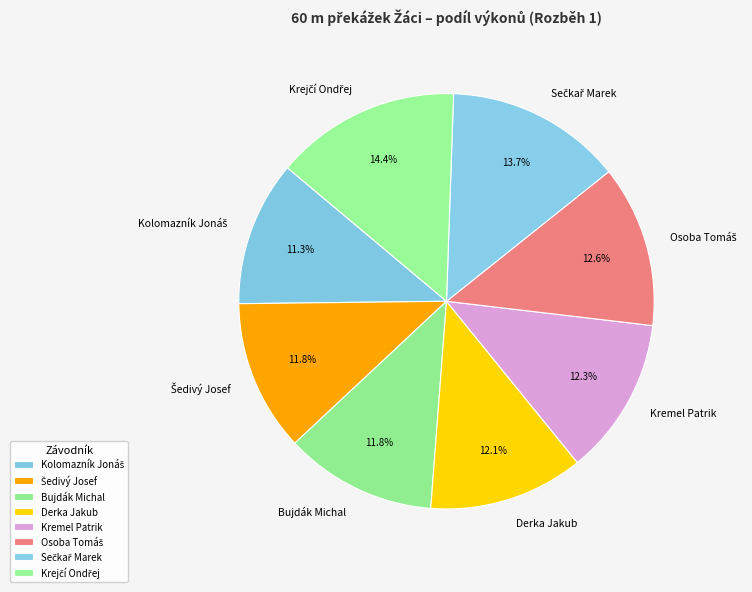

To the nearest percent, what is the difference between the largest and smallest slice percentages?

3%